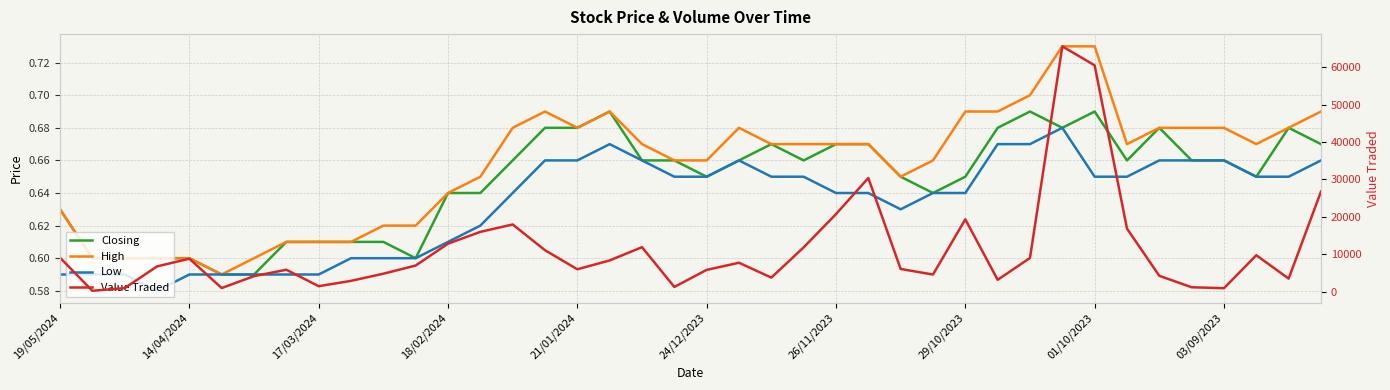

At 03/09/2023, list the series in order from smallest to largest.

Closing, Low, High, Value Traded